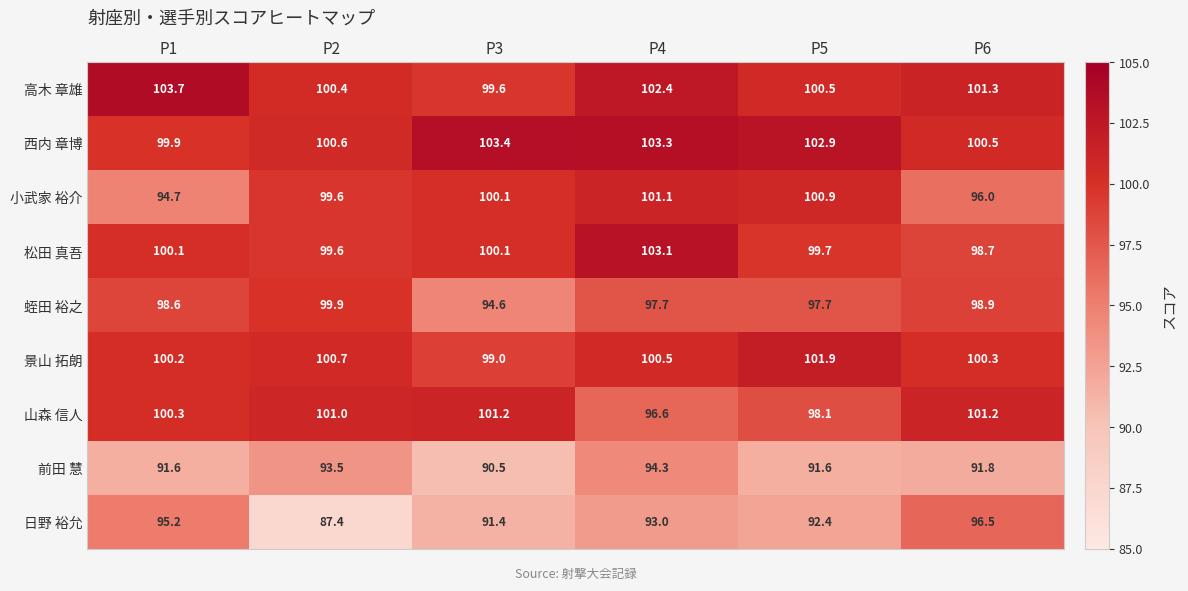

Which label corresponds to the largest value in the chart?

P1